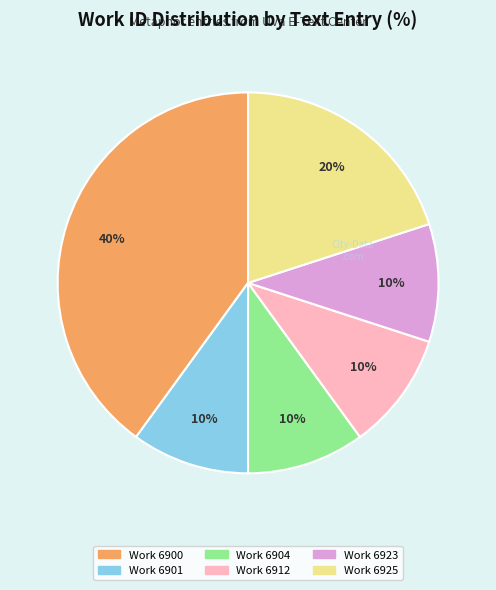

To the nearest percent, what is the difference between the largest and smallest slice percentages?

30%